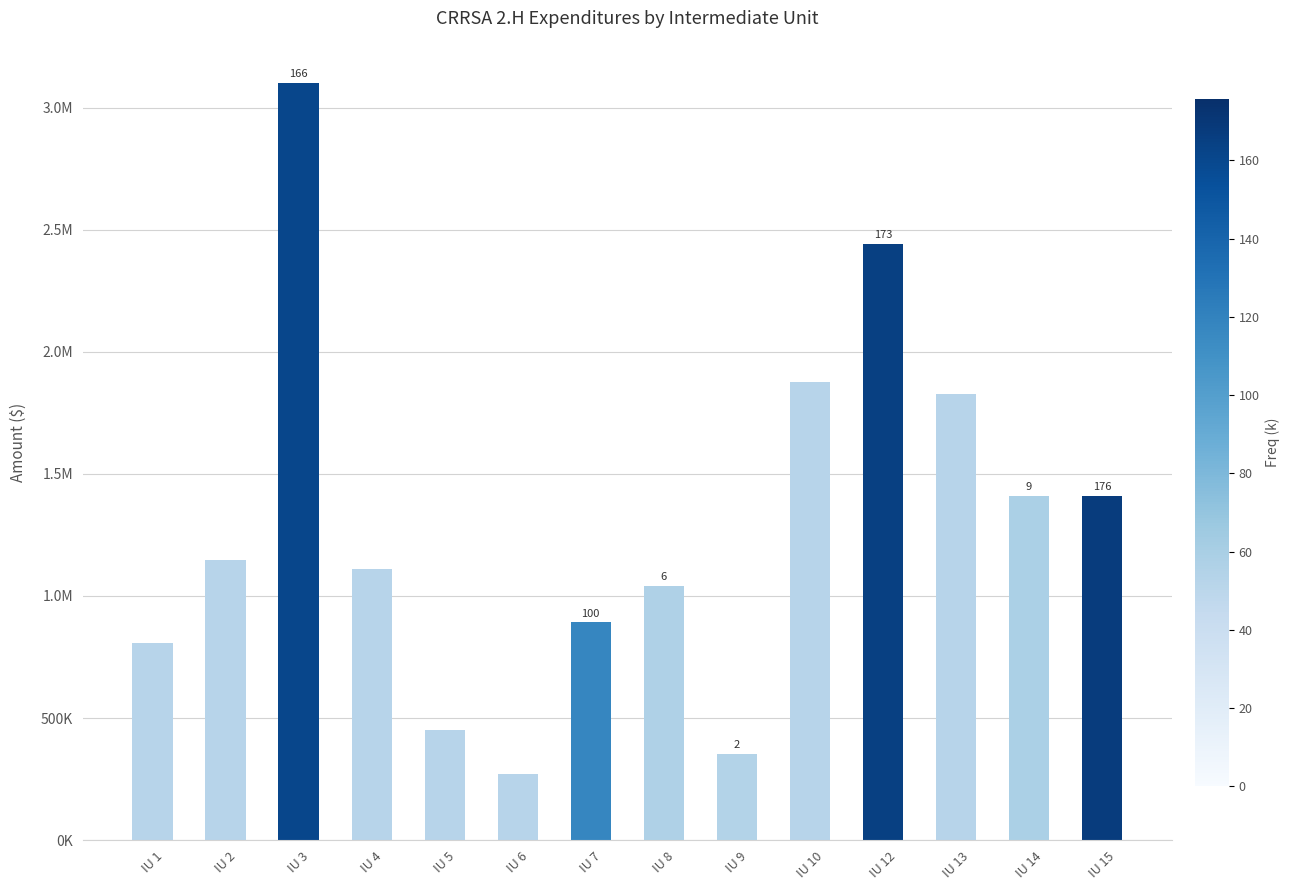

Reading right to left, what are all the values shown in this chart?

1410005.2	1408986.5	1827393.9	2440270.5	1877959.0	354978.7	1041200.5	891848.4	270189.8	452226.7	1111186.7	3101703.4	1145919.1	807282.6